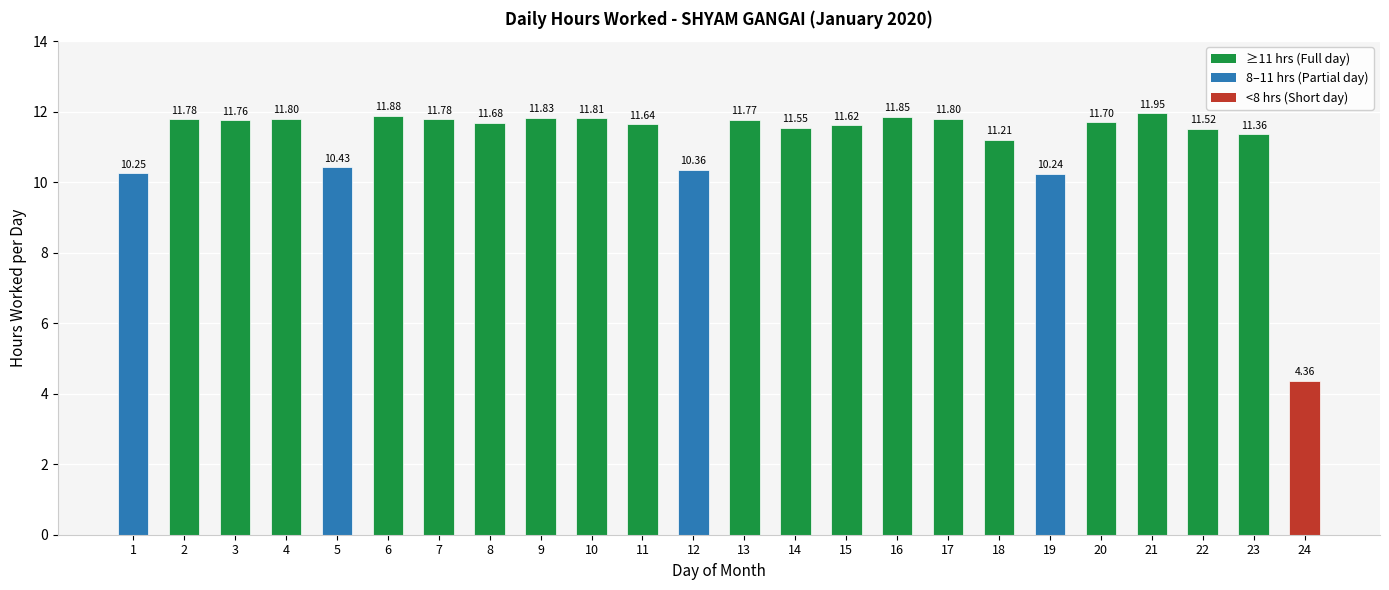

Approximately how many times larger is the value at 1 compared to 8?

0.9